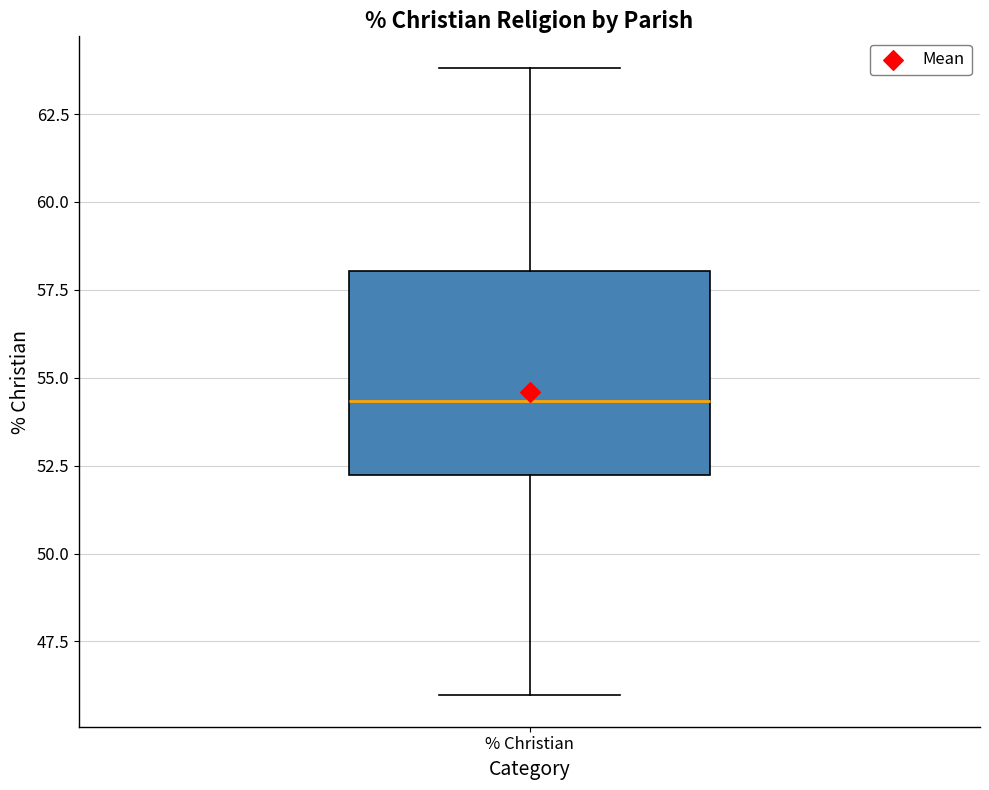

Where is the upper edge of the box for % Christian on the y-axis? The values are not printed on the chart, so give them approximately, as read against the axis.

58.0